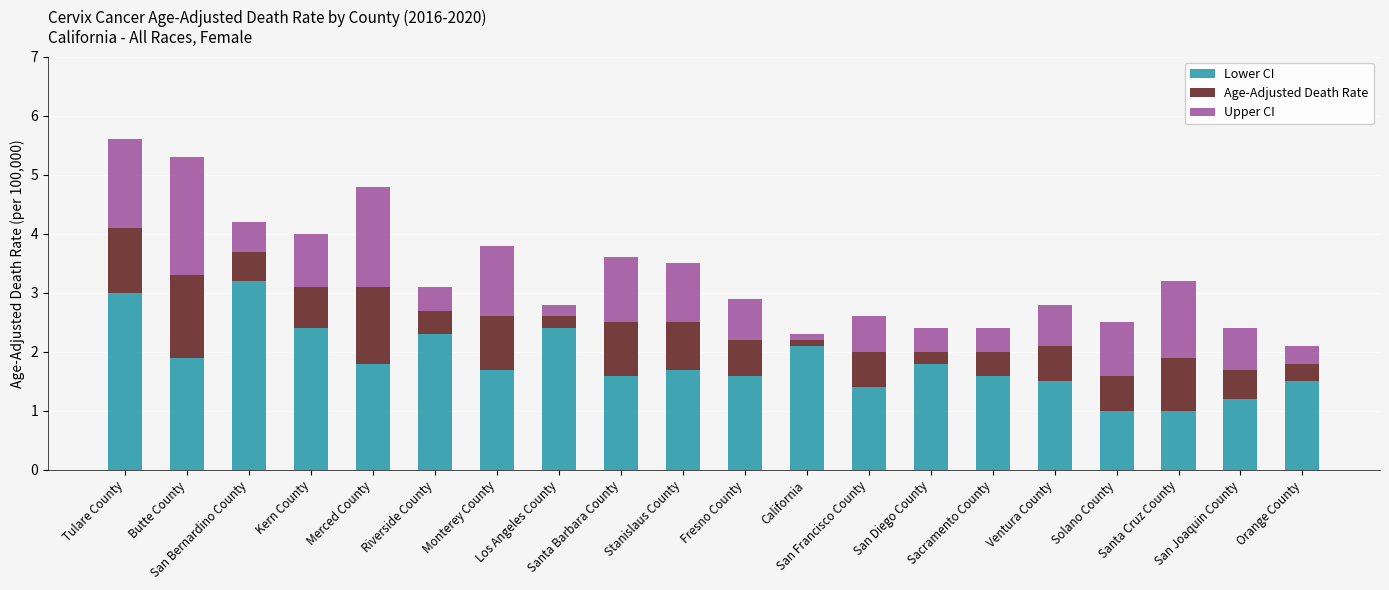

What is the minimum value for Lower CI?

1.0